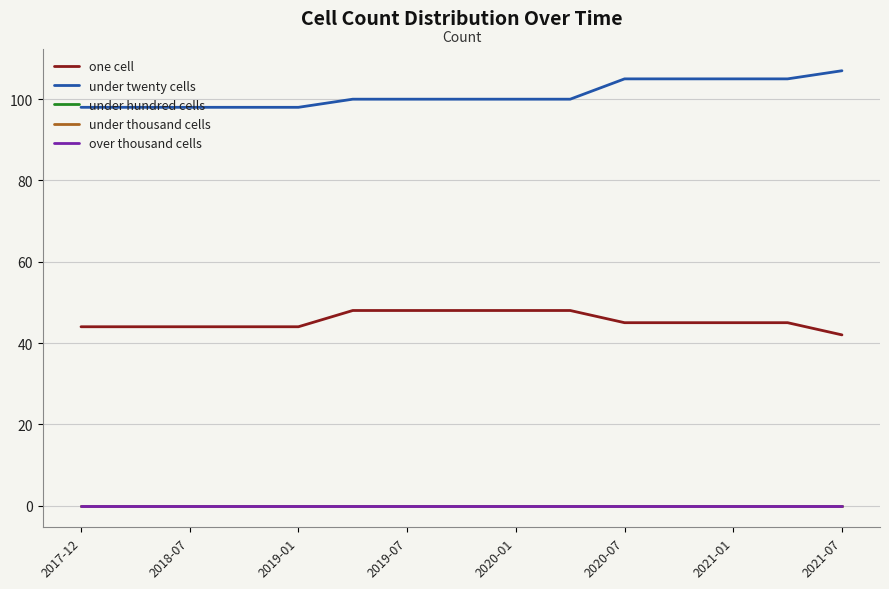

Does the chart have visible grid lines?

Yes